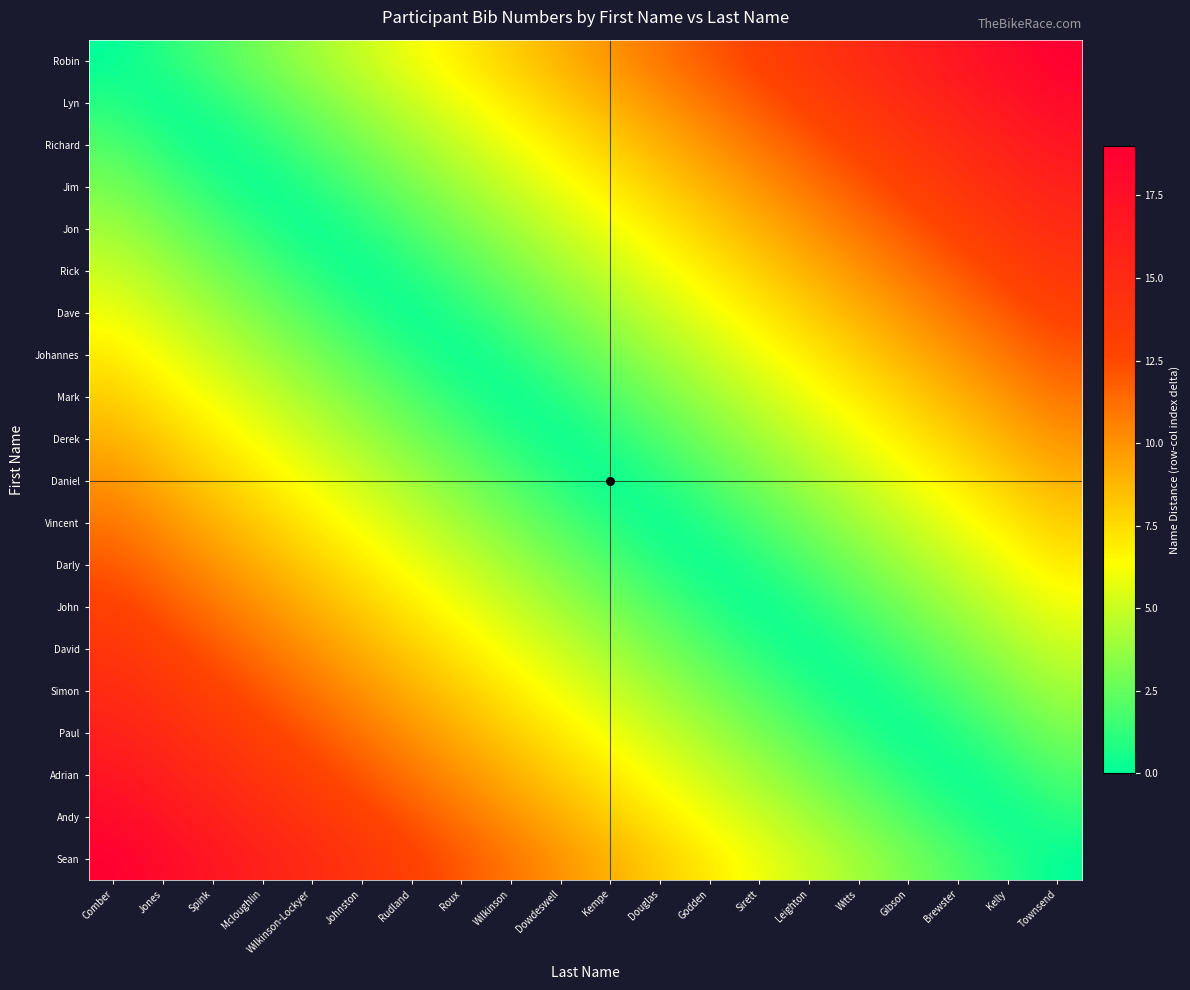

Reading left to right, transcribe all the data shown in this chart.

Robin: Comber=0	Jones=1	Spink=2	Mcloughlin=3	Wilkinson-Lockyer=4	Johnston=5	Rudland=6	Roux=7	Wilkinson=8	Dowdeswell=9	Kempe=10	Douglas=11	Godden=12	Sirett=13	Leighton=14	Witts=15	Gibson=16	Brewster=17	Kelly=18	Townsend=19
Lyn: Comber=1	Jones=0	Spink=1	Mcloughlin=2	Wilkinson-Lockyer=3	Johnston=4	Rudland=5	Roux=6	Wilkinson=7	Dowdeswell=8	Kempe=9	Douglas=10	Godden=11	Sirett=12	Leighton=13	Witts=14	Gibson=15	Brewster=16	Kelly=17	Townsend=18
Richard: Comber=2	Jones=1	Spink=0	Mcloughlin=1	Wilkinson-Lockyer=2	Johnston=3	Rudland=4	Roux=5	Wilkinson=6	Dowdeswell=7	Kempe=8	Douglas=9	Godden=10	Sirett=11	Leighton=12	Witts=13	Gibson=14	Brewster=15	Kelly=16	Townsend=17
Jim: Comber=3	Jones=2	Spink=1	Mcloughlin=0	Wilkinson-Lockyer=1	Johnston=2	Rudland=3	Roux=4	Wilkinson=5	Dowdeswell=6	Kempe=7	Douglas=8	Godden=9	Sirett=10	Leighton=11	Witts=12	Gibson=13	Brewster=14	Kelly=15	Townsend=16
Jon: Comber=4	Jones=3	Spink=2	Mcloughlin=1	Wilkinson-Lockyer=0	Johnston=1	Rudland=2	Roux=3	Wilkinson=4	Dowdeswell=5	Kempe=6	Douglas=7	Godden=8	Sirett=9	Leighton=10	Witts=11	Gibson=12	Brewster=13	Kelly=14	Townsend=15
Rick: Comber=5	Jones=4	Spink=3	Mcloughlin=2	Wilkinson-Lockyer=1	Johnston=0	Rudland=1	Roux=2	Wilkinson=3	Dowdeswell=4	Kempe=5	Douglas=6	Godden=7	Sirett=8	Leighton=9	Witts=10	Gibson=11	Brewster=12	Kelly=13	Townsend=14
Dave: Comber=6	Jones=5	Spink=4	Mcloughlin=3	Wilkinson-Lockyer=2	Johnston=1	Rudland=0	Roux=1	Wilkinson=2	Dowdeswell=3	Kempe=4	Douglas=5	Godden=6	Sirett=7	Leighton=8	Witts=9	Gibson=10	Brewster=11	Kelly=12	Townsend=13
Johannes: Comber=7	Jones=6	Spink=5	Mcloughlin=4	Wilkinson-Lockyer=3	Johnston=2	Rudland=1	Roux=0	Wilkinson=1	Dowdeswell=2	Kempe=3	Douglas=4	Godden=5	Sirett=6	Leighton=7	Witts=8	Gibson=9	Brewster=10	Kelly=11	Townsend=12
Mark: Comber=8	Jones=7	Spink=6	Mcloughlin=5	Wilkinson-Lockyer=4	Johnston=3	Rudland=2	Roux=1	Wilkinson=0	Dowdeswell=1	Kempe=2	Douglas=3	Godden=4	Sirett=5	Leighton=6	Witts=7	Gibson=8	Brewster=9	Kelly=10	Townsend=11
Derek: Comber=9	Jones=8	Spink=7	Mcloughlin=6	Wilkinson-Lockyer=5	Johnston=4	Rudland=3	Roux=2	Wilkinson=1	Dowdeswell=0	Kempe=1	Douglas=2	Godden=3	Sirett=4	Leighton=5	Witts=6	Gibson=7	Brewster=8	Kelly=9	Townsend=10
Daniel: Comber=10	Jones=9	Spink=8	Mcloughlin=7	Wilkinson-Lockyer=6	Johnston=5	Rudland=4	Roux=3	Wilkinson=2	Dowdeswell=1	Kempe=0	Douglas=1	Godden=2	Sirett=3	Leighton=4	Witts=5	Gibson=6	Brewster=7	Kelly=8	Townsend=9
Vincent: Comber=11	Jones=10	Spink=9	Mcloughlin=8	Wilkinson-Lockyer=7	Johnston=6	Rudland=5	Roux=4	Wilkinson=3	Dowdeswell=2	Kempe=1	Douglas=0	Godden=1	Sirett=2	Leighton=3	Witts=4	Gibson=5	Brewster=6	Kelly=7	Townsend=8
Darly: Comber=12	Jones=11	Spink=10	Mcloughlin=9	Wilkinson-Lockyer=8	Johnston=7	Rudland=6	Roux=5	Wilkinson=4	Dowdeswell=3	Kempe=2	Douglas=1	Godden=0	Sirett=1	Leighton=2	Witts=3	Gibson=4	Brewster=5	Kelly=6	Townsend=7
John: Comber=13	Jones=12	Spink=11	Mcloughlin=10	Wilkinson-Lockyer=9	Johnston=8	Rudland=7	Roux=6	Wilkinson=5	Dowdeswell=4	Kempe=3	Douglas=2	Godden=1	Sirett=0	Leighton=1	Witts=2	Gibson=3	Brewster=4	Kelly=5	Townsend=6
David: Comber=14	Jones=13	Spink=12	Mcloughlin=11	Wilkinson-Lockyer=10	Johnston=9	Rudland=8	Roux=7	Wilkinson=6	Dowdeswell=5	Kempe=4	Douglas=3	Godden=2	Sirett=1	Leighton=0	Witts=1	Gibson=2	Brewster=3	Kelly=4	Townsend=5
Simon: Comber=15	Jones=14	Spink=13	Mcloughlin=12	Wilkinson-Lockyer=11	Johnston=10	Rudland=9	Roux=8	Wilkinson=7	Dowdeswell=6	Kempe=5	Douglas=4	Godden=3	Sirett=2	Leighton=1	Witts=0	Gibson=1	Brewster=2	Kelly=3	Townsend=4
Paul: Comber=16	Jones=15	Spink=14	Mcloughlin=13	Wilkinson-Lockyer=12	Johnston=11	Rudland=10	Roux=9	Wilkinson=8	Dowdeswell=7	Kempe=6	Douglas=5	Godden=4	Sirett=3	Leighton=2	Witts=1	Gibson=0	Brewster=1	Kelly=2	Townsend=3
Adrian: Comber=17	Jones=16	Spink=15	Mcloughlin=14	Wilkinson-Lockyer=13	Johnston=12	Rudland=11	Roux=10	Wilkinson=9	Dowdeswell=8	Kempe=7	Douglas=6	Godden=5	Sirett=4	Leighton=3	Witts=2	Gibson=1	Brewster=0	Kelly=1	Townsend=2
Andy: Comber=18	Jones=17	Spink=16	Mcloughlin=15	Wilkinson-Lockyer=14	Johnston=13	Rudland=12	Roux=11	Wilkinson=10	Dowdeswell=9	Kempe=8	Douglas=7	Godden=6	Sirett=5	Leighton=4	Witts=3	Gibson=2	Brewster=1	Kelly=0	Townsend=1
Sean: Comber=19	Jones=18	Spink=17	Mcloughlin=16	Wilkinson-Lockyer=15	Johnston=14	Rudland=13	Roux=12	Wilkinson=11	Dowdeswell=10	Kempe=9	Douglas=8	Godden=7	Sirett=6	Leighton=5	Witts=4	Gibson=3	Brewster=2	Kelly=1	Townsend=0